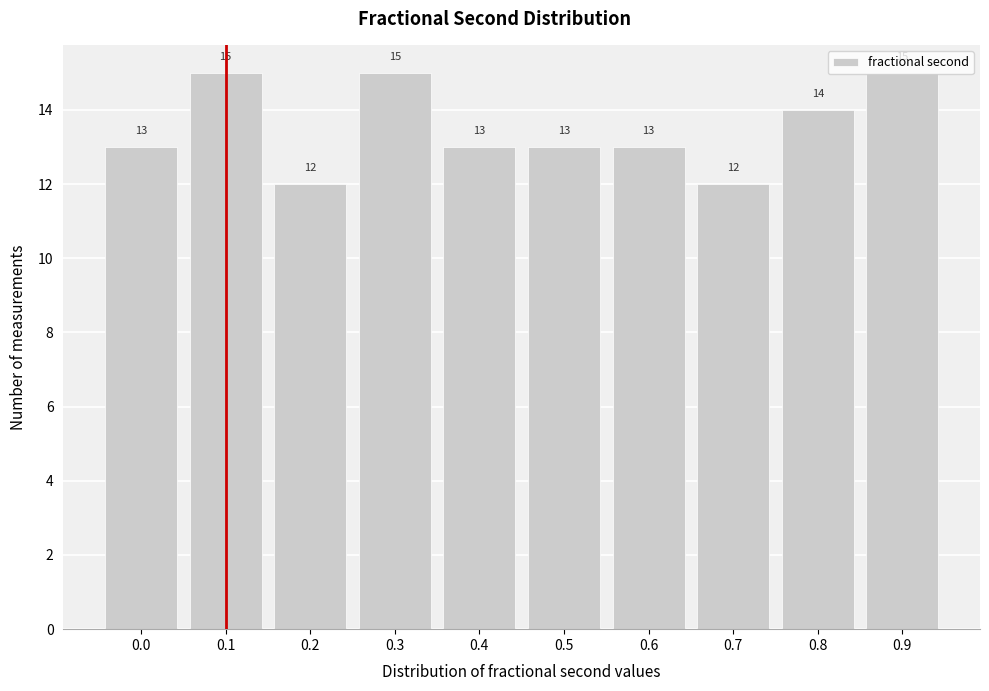

What is the value of the 10th bar from the left?

15